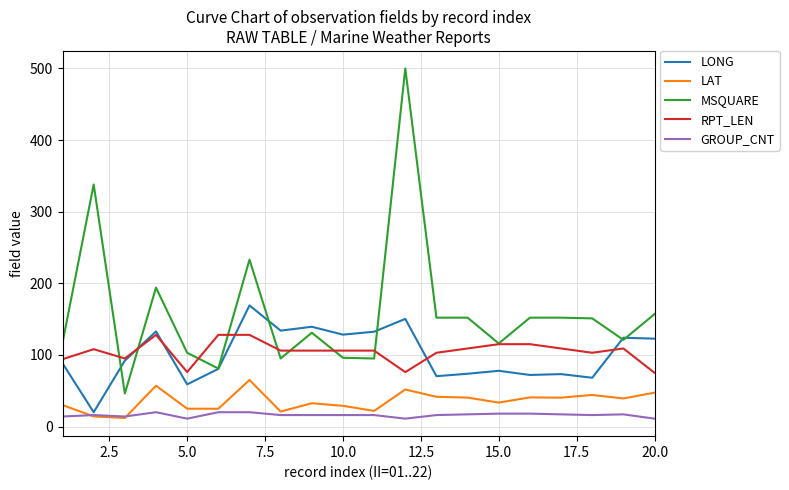

True or false: RPT_LEN has more than 0 points higher than both neighbors.

True